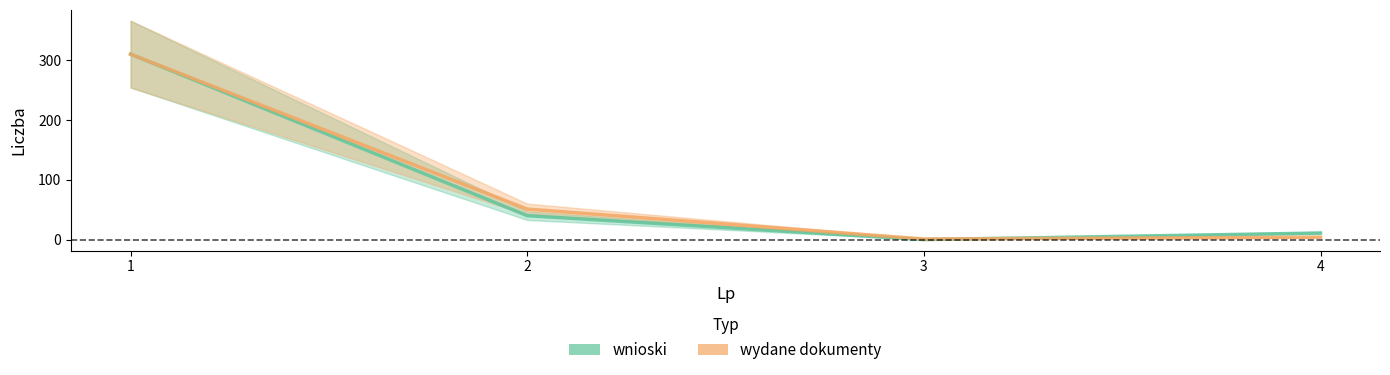

Is the value of wnioski at 1 greater than the value of wydane dokumenty at 1?

No